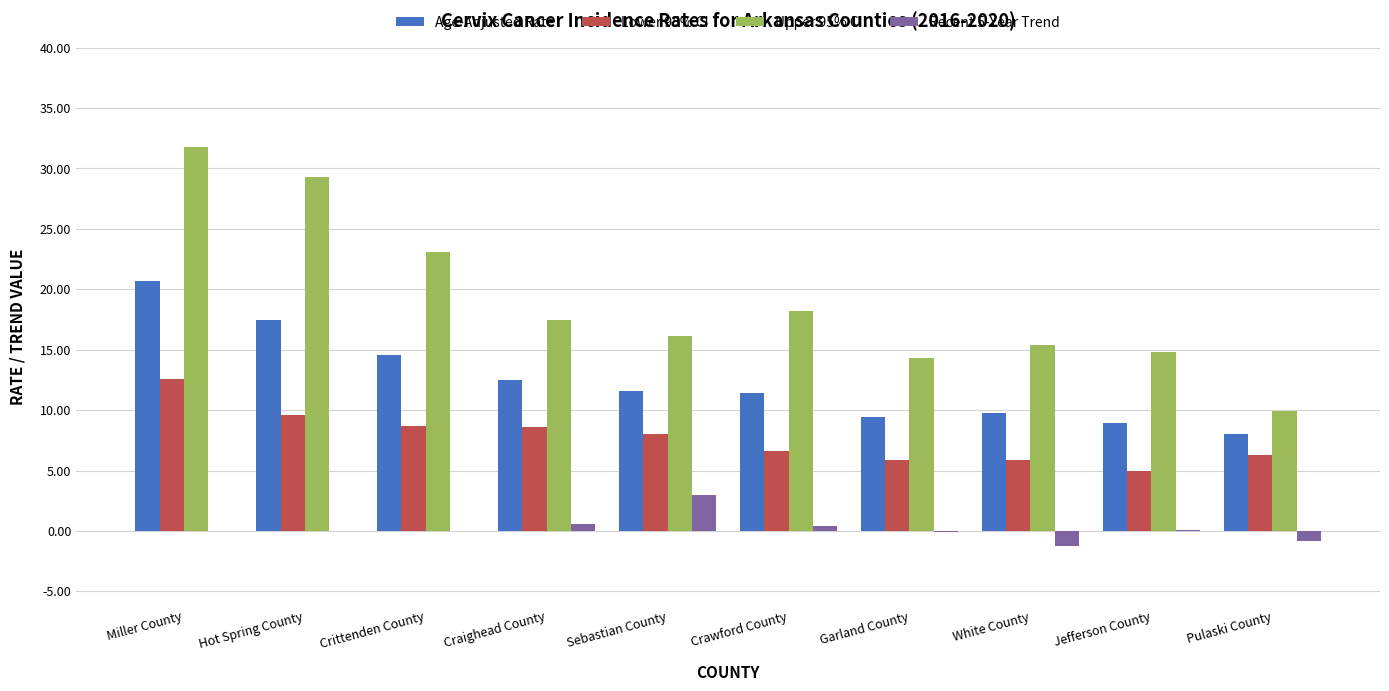

Is it true that Recent 5-Year Trend equals 0.4 at Crawford County?

True